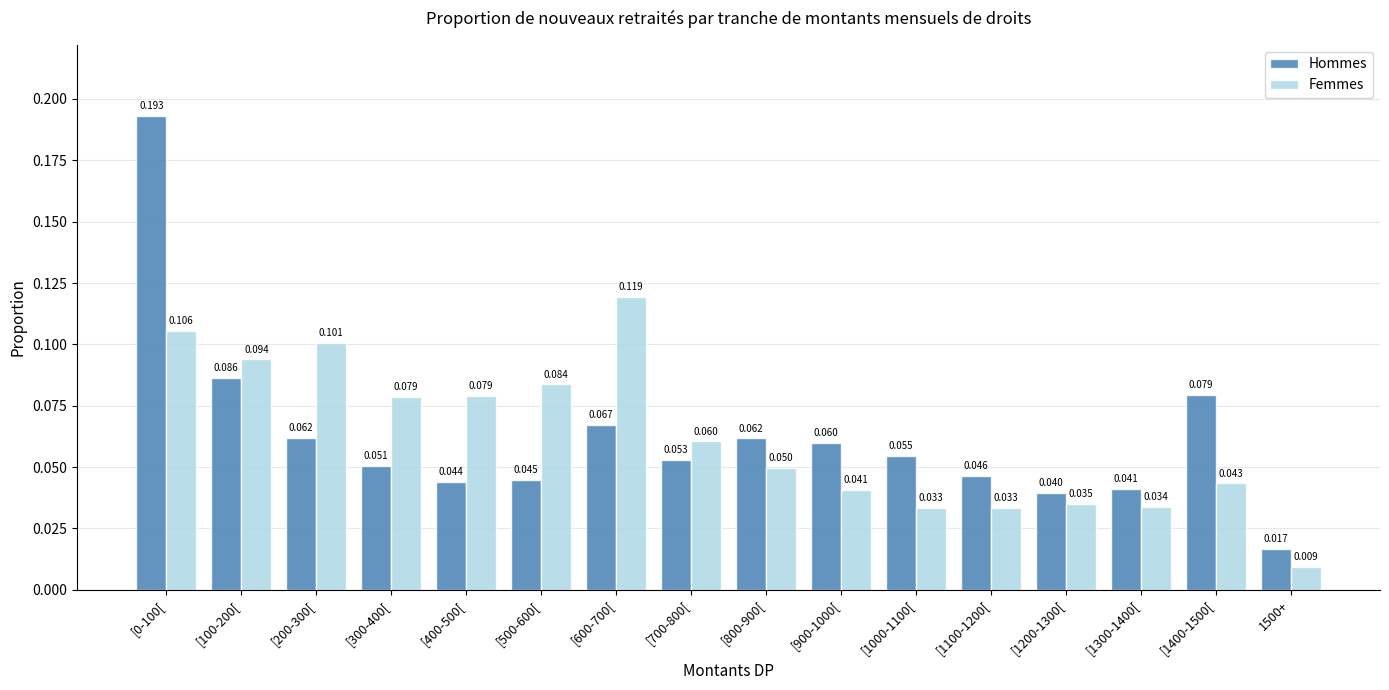

Is the value of Hommes at [600-700[ greater than the value of Femmes at [1200-1300[?

Yes